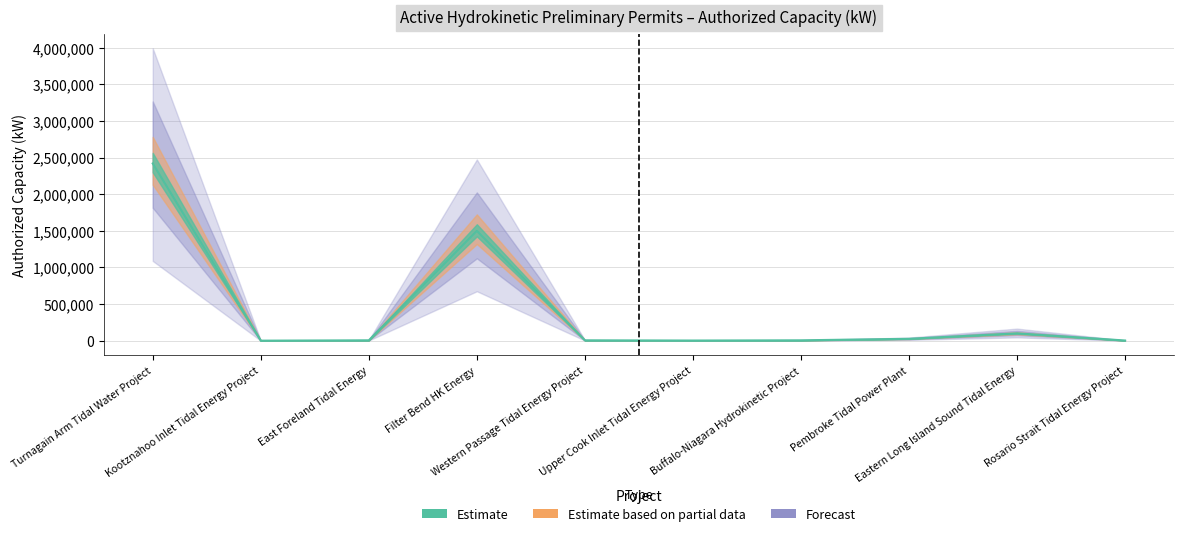

At which label is the value closest to 1210150?

Filter Bend HK Energy